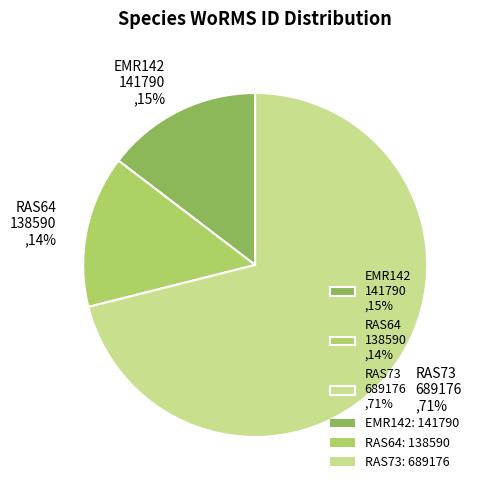

Does RAS73 689176 ,71% represent more than half of the total?

Yes